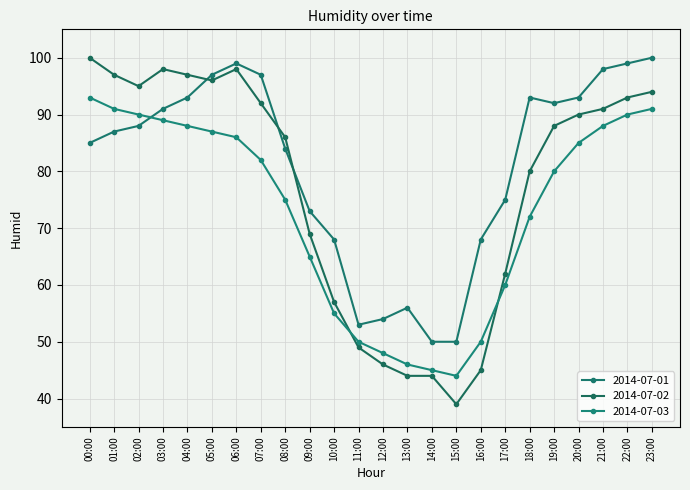

What is the approximate value of 2014-07-01 at 04:00?

93